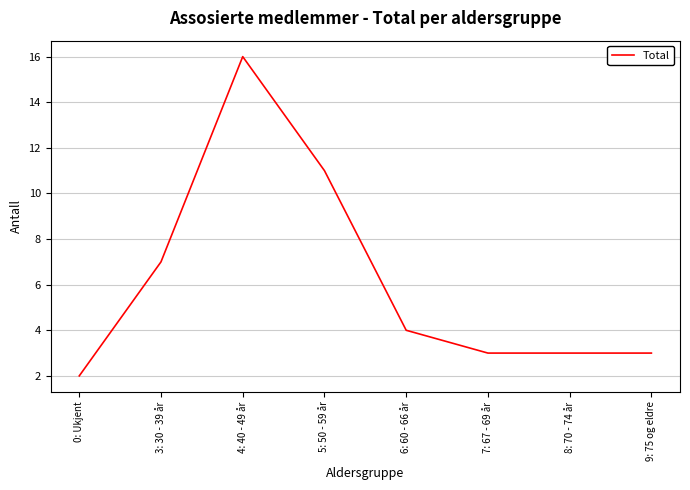

Count the number of categories in the chart.

8